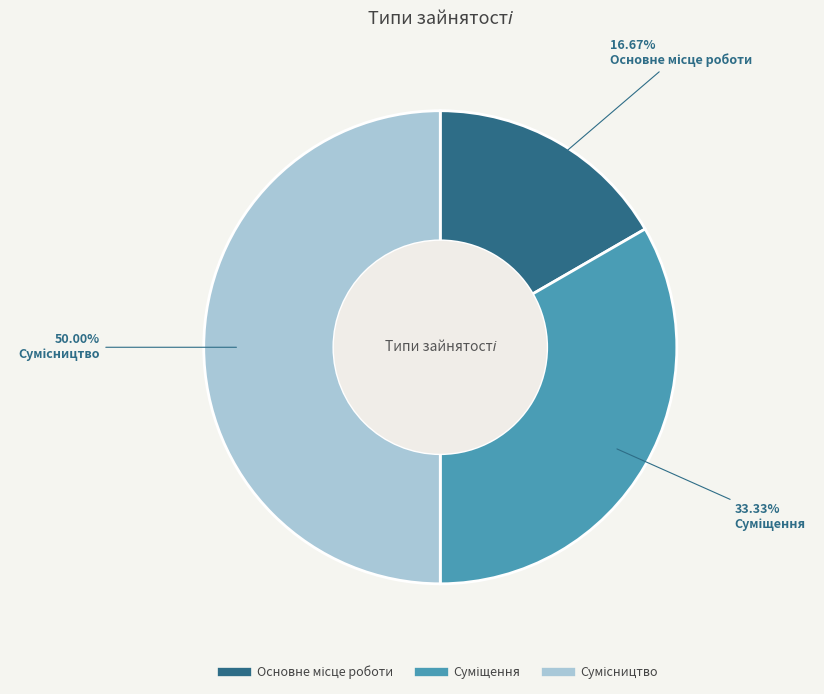

Which slice is the smallest?

Основне місце роботи